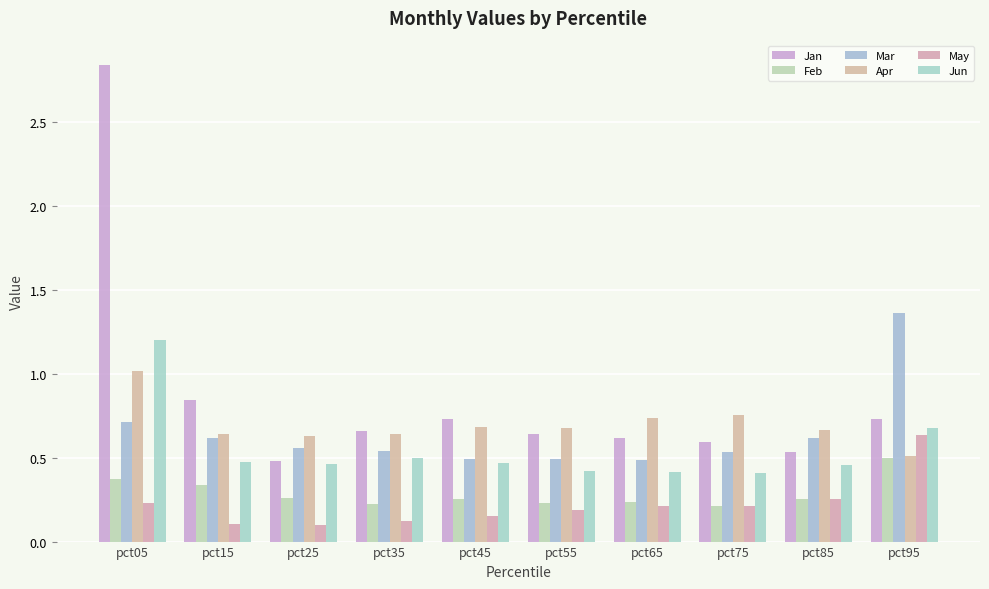

Does the chart contain stacked bars?

No